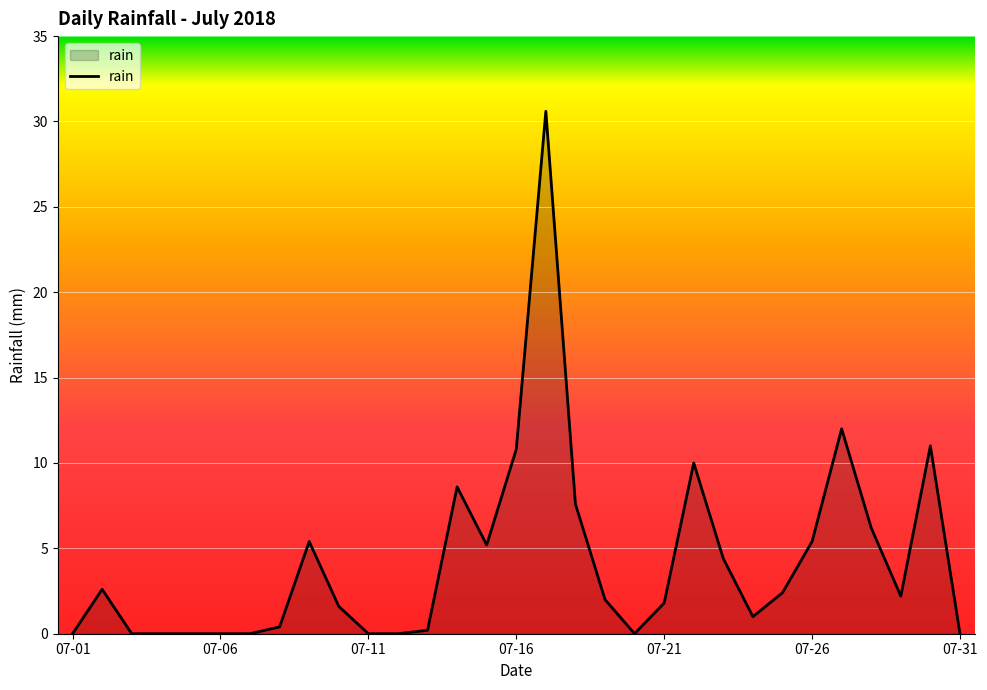

What is the maximum value shown in the chart?

30.6